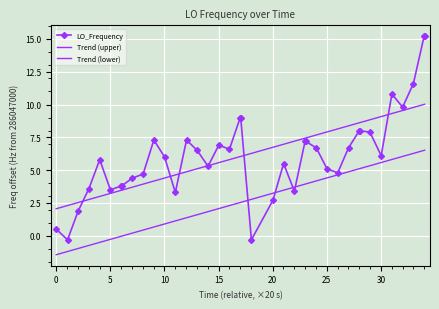

What is the value of the LO_Frequency point at the 17th from the left?

6.9